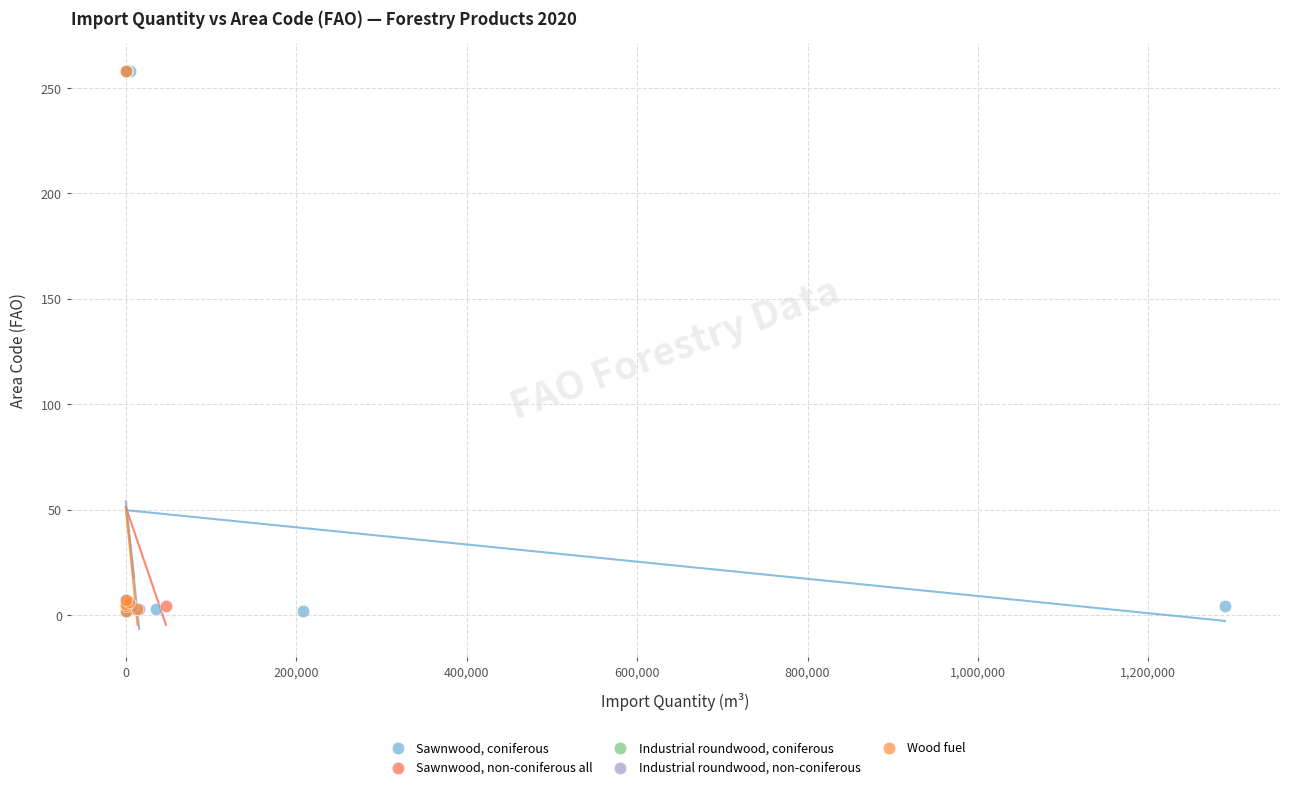

What are all the series names shown in the legend?

Sawnwood, coniferous, Sawnwood, non-coniferous all, Industrial roundwood, coniferous, Industrial roundwood, non-coniferous, Wood fuel